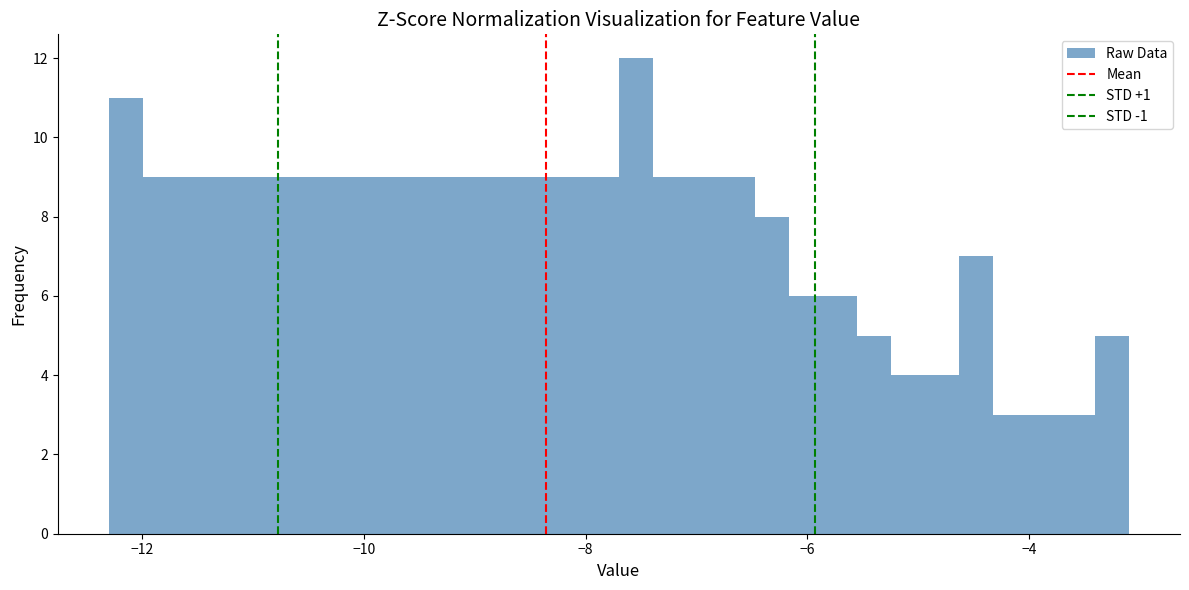

Read against the x-axis, roughly where is the centre of the tallest bar?

-7.6